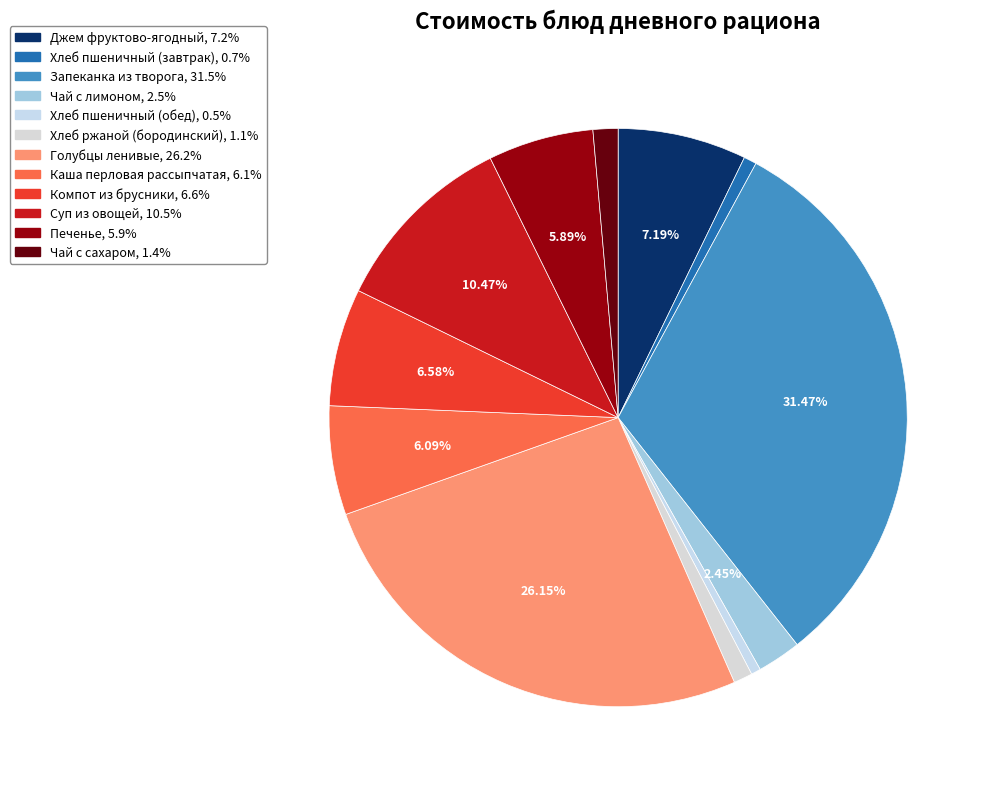

Combined, what portion of the pie is Суп из овощей and Хлеб пшеничный (обед)?

11.0%